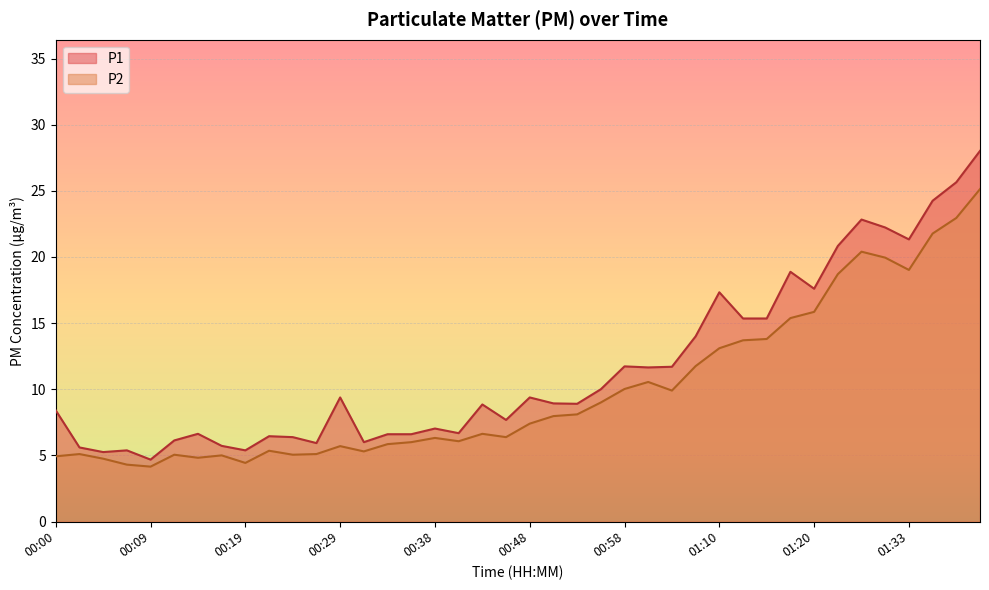

In P1, how many points are lower than both neighbors (excluding endpoints)?

11